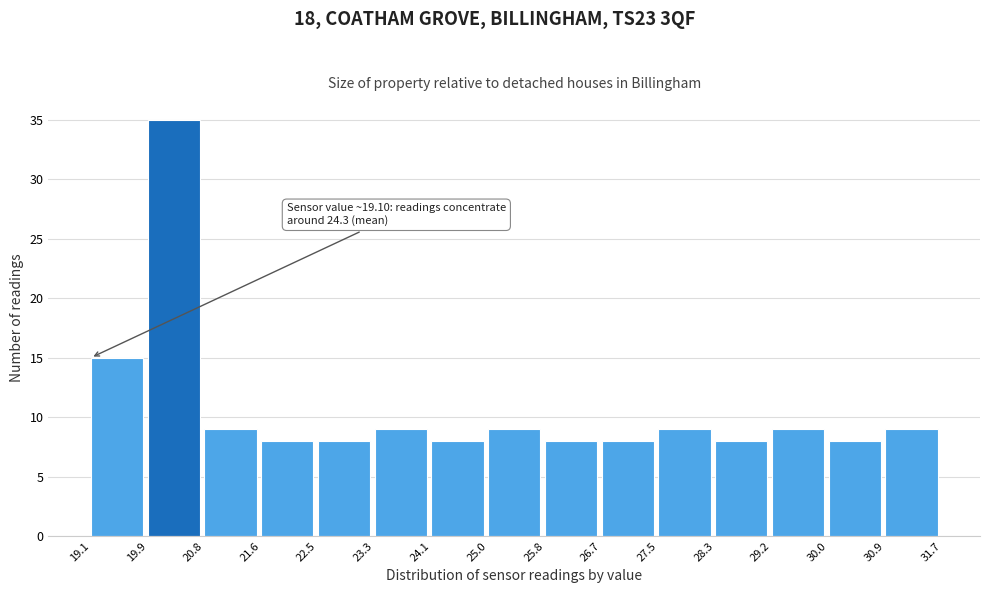

Which range on the x-axis has the tallest bar?

19.9 to 20.8